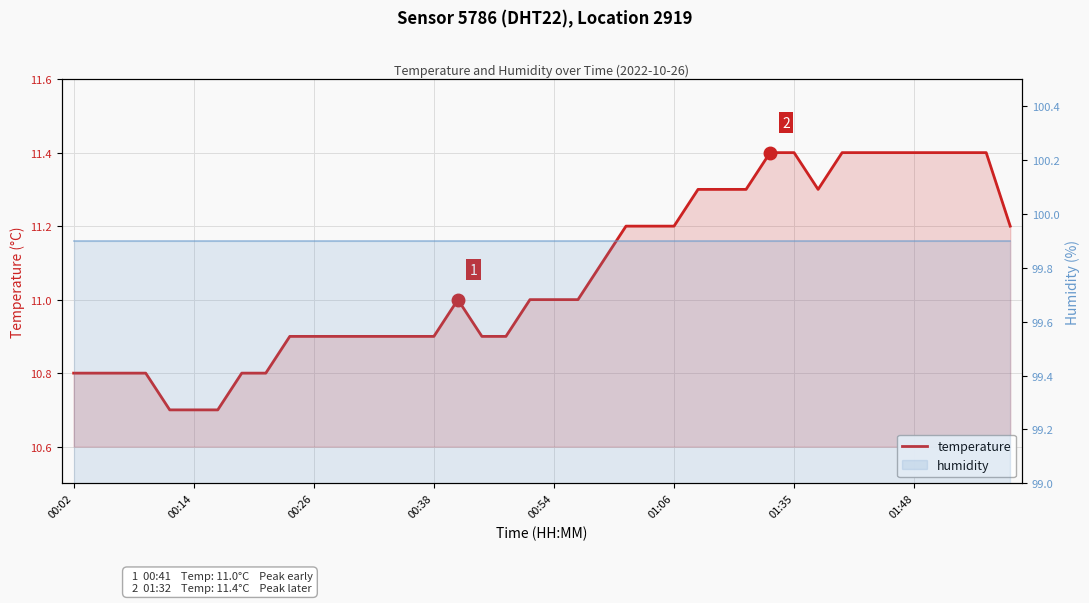

Which series has the largest range (max minus min)?

temperature